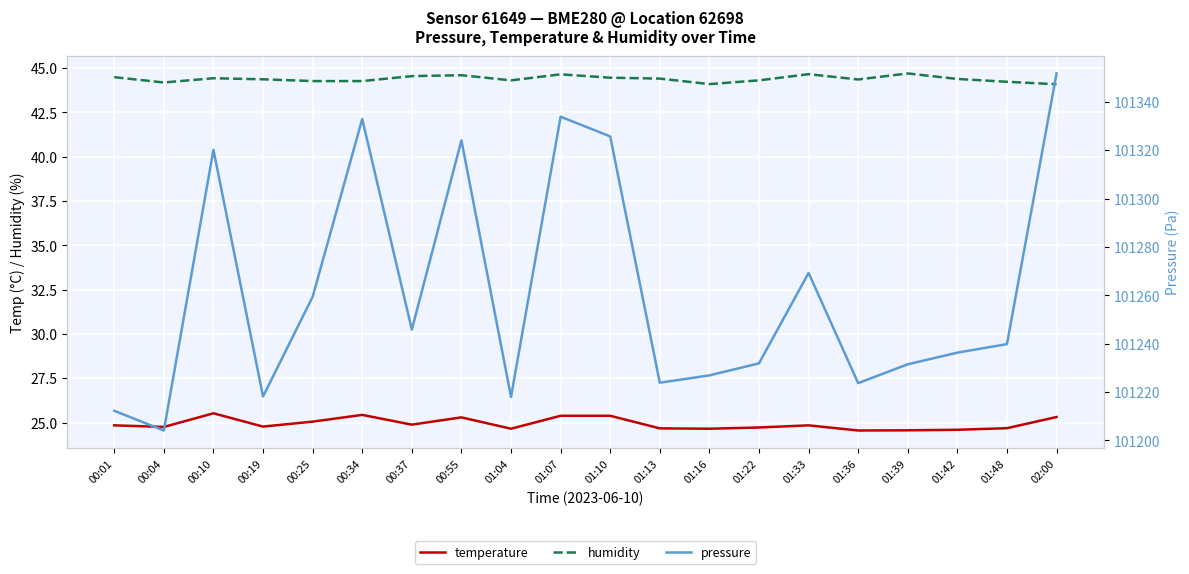

What are all the series names shown in the legend?

temperature, humidity, pressure